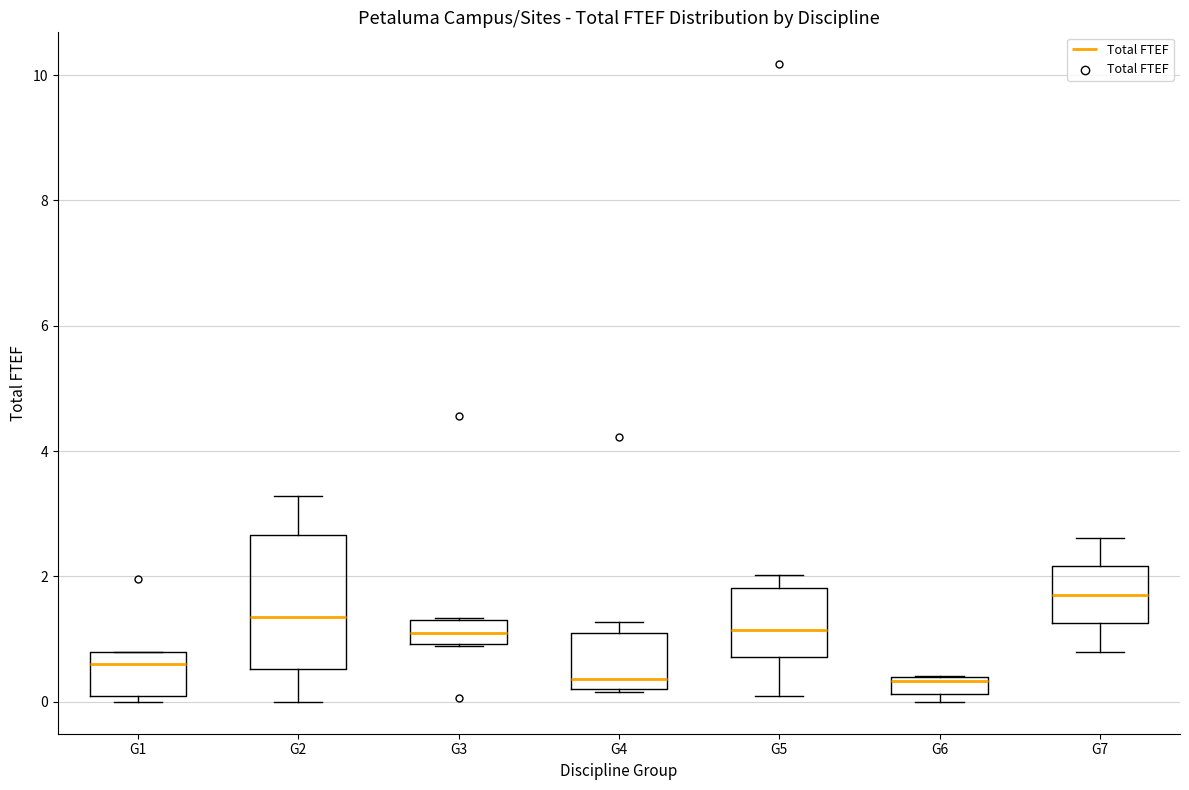

Comparing the boxes themselves (not the whiskers), which one is the tallest?

G2